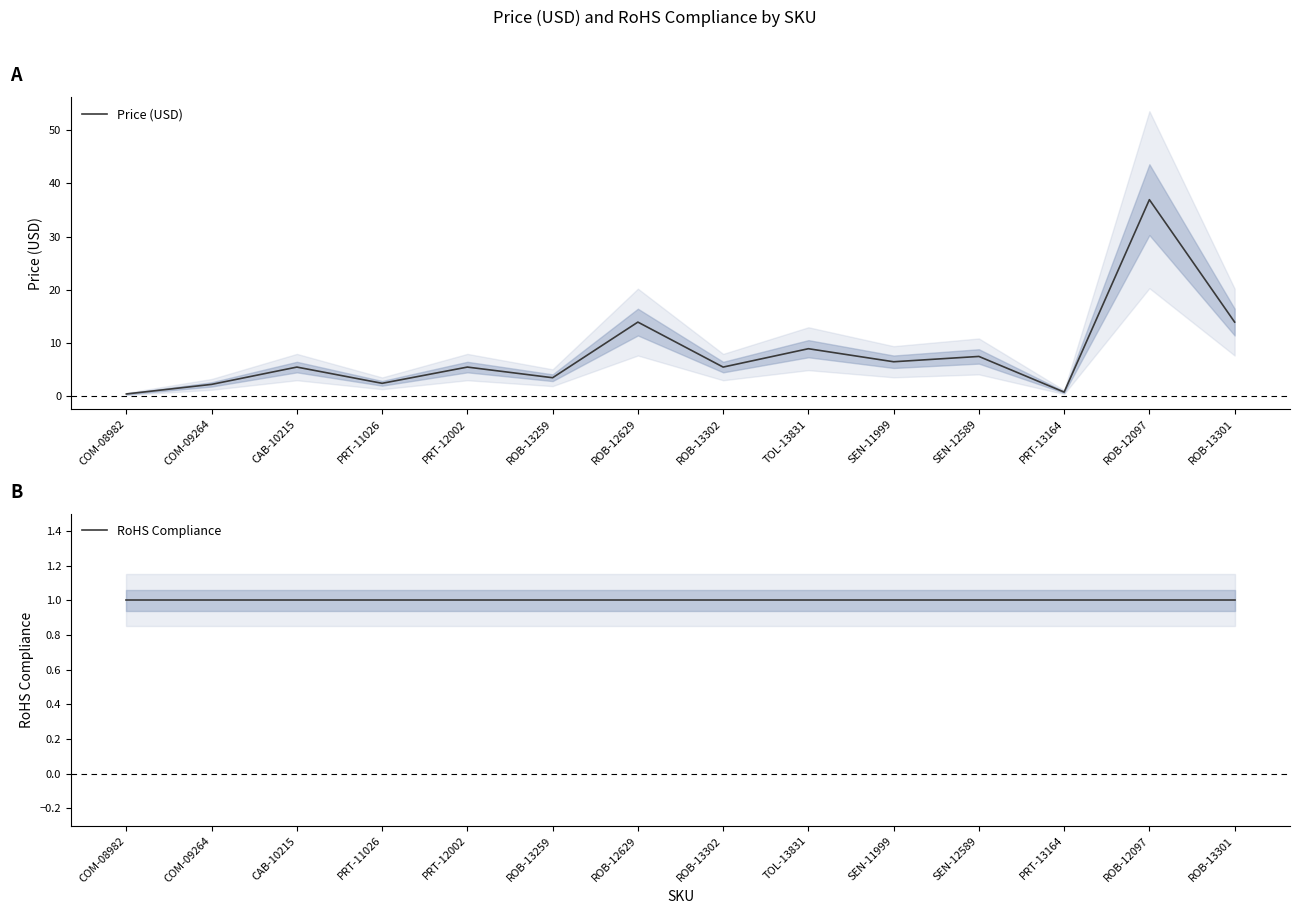

True or false: RoHS Compliance and Price (USD) cross at least once.

True